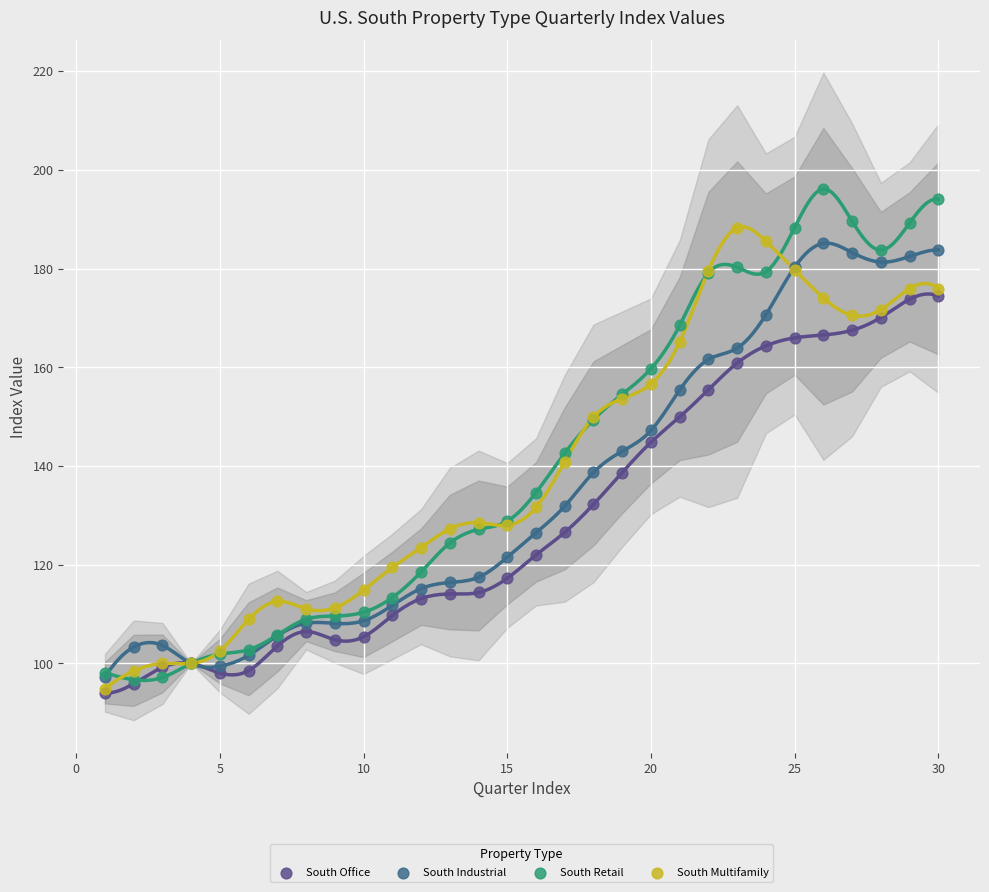

Which series has the widest spread of Y values?

South Retail